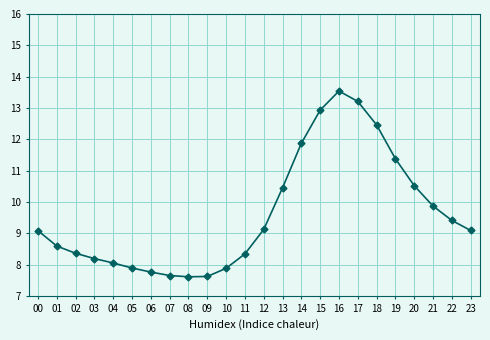

What is the sum of all values?

230.9